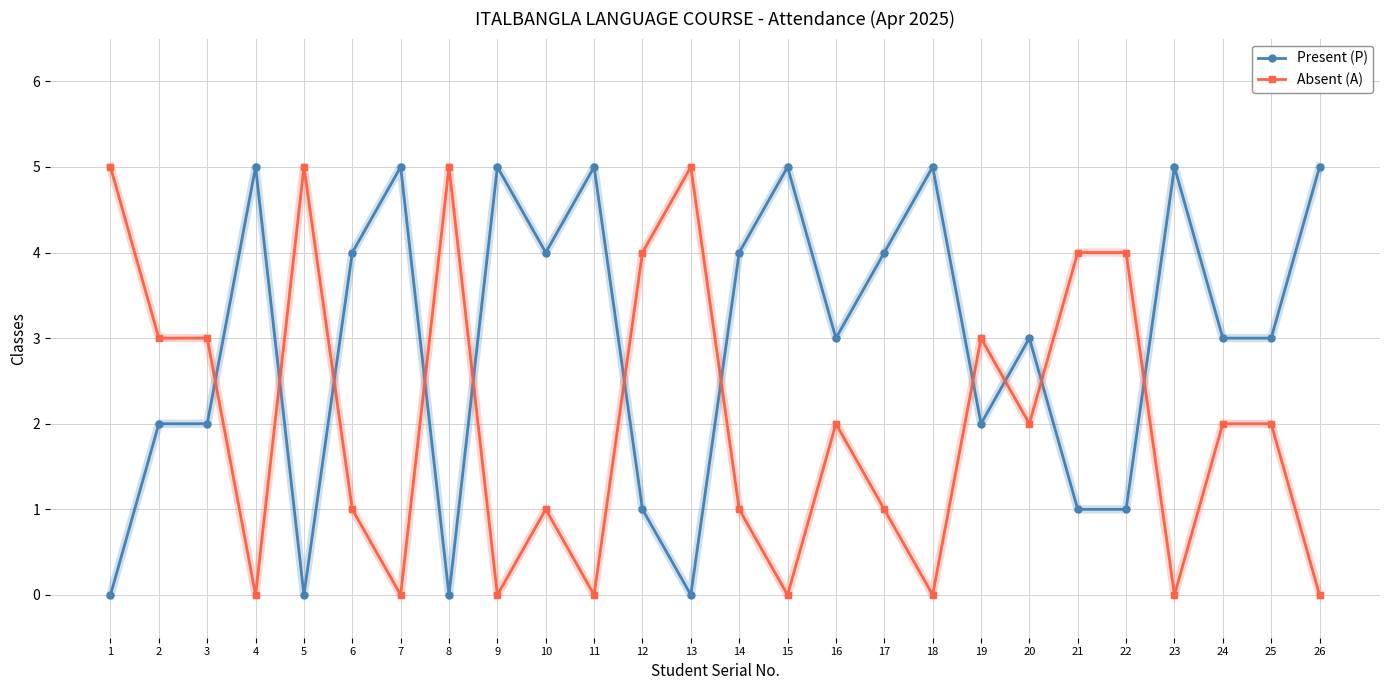

What is the approximate value of Present (P) at 18?

5